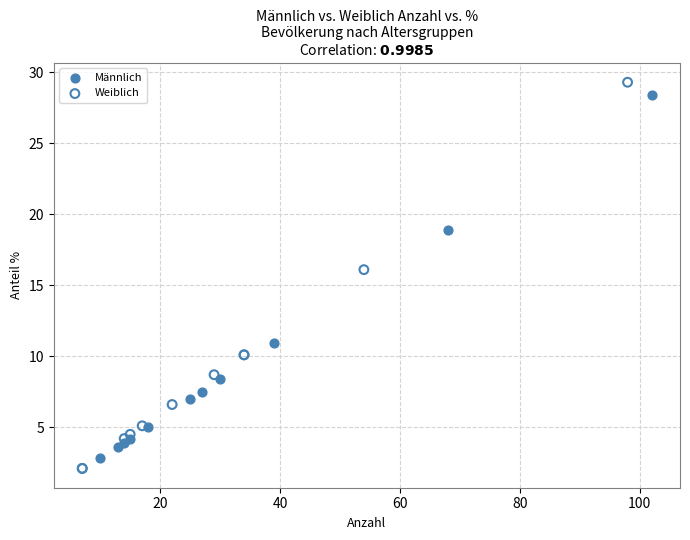

Which series reaches the maximum Y coordinate?

Weiblich